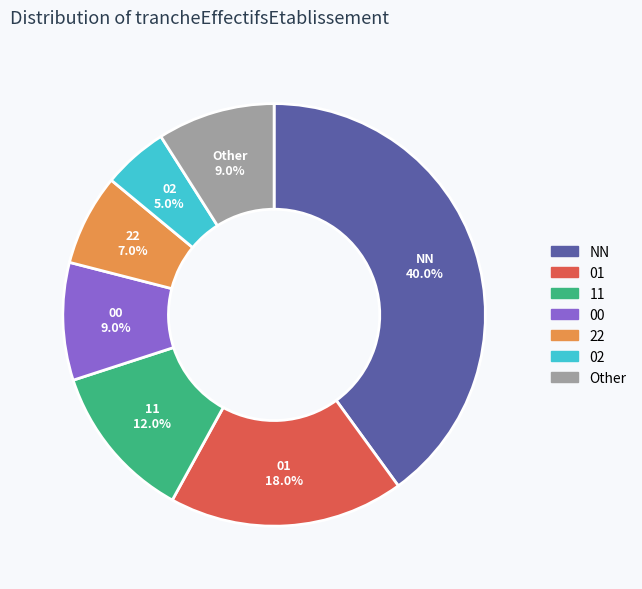

To the nearest percent, what is the average slice percentage?

14%